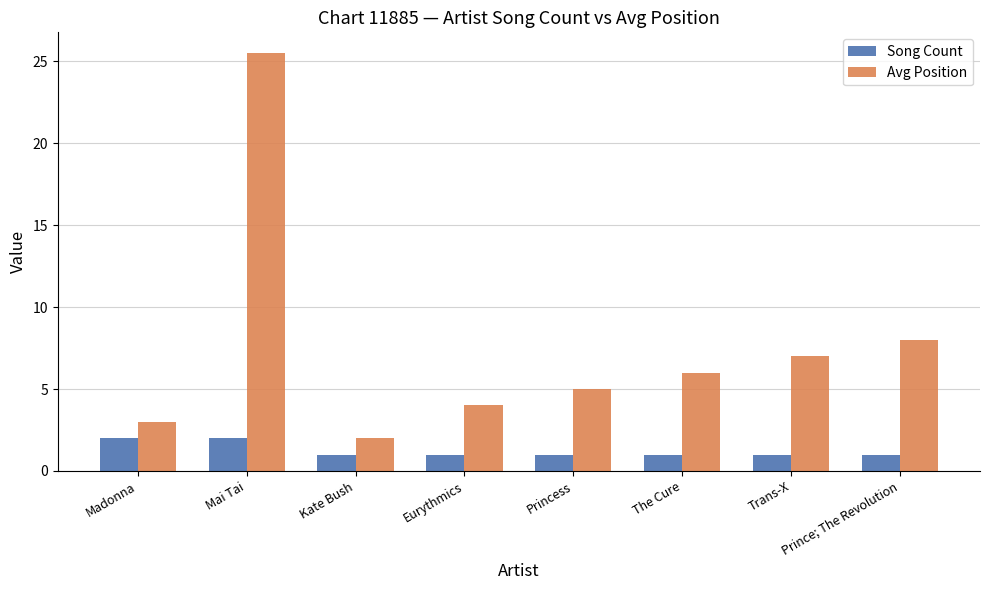

Does the chart contain any negative values?

No